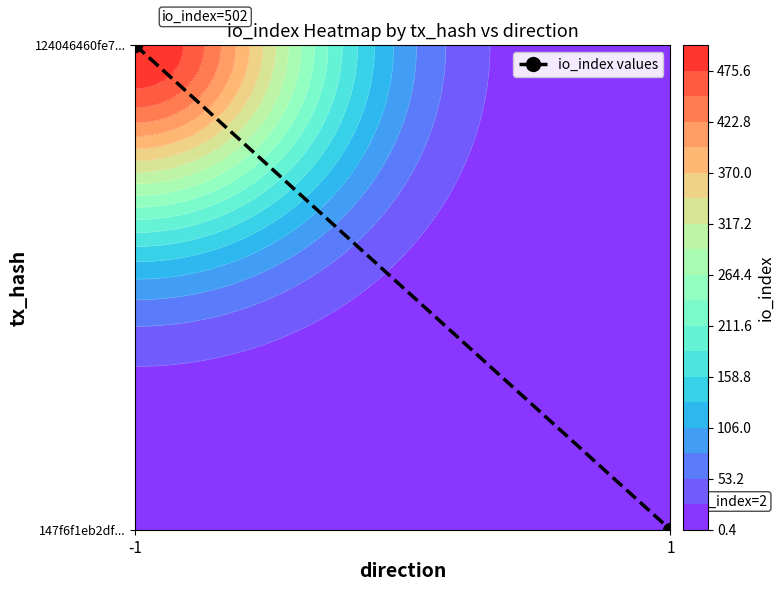

At which category does the chart reach its minimum across all series?

1